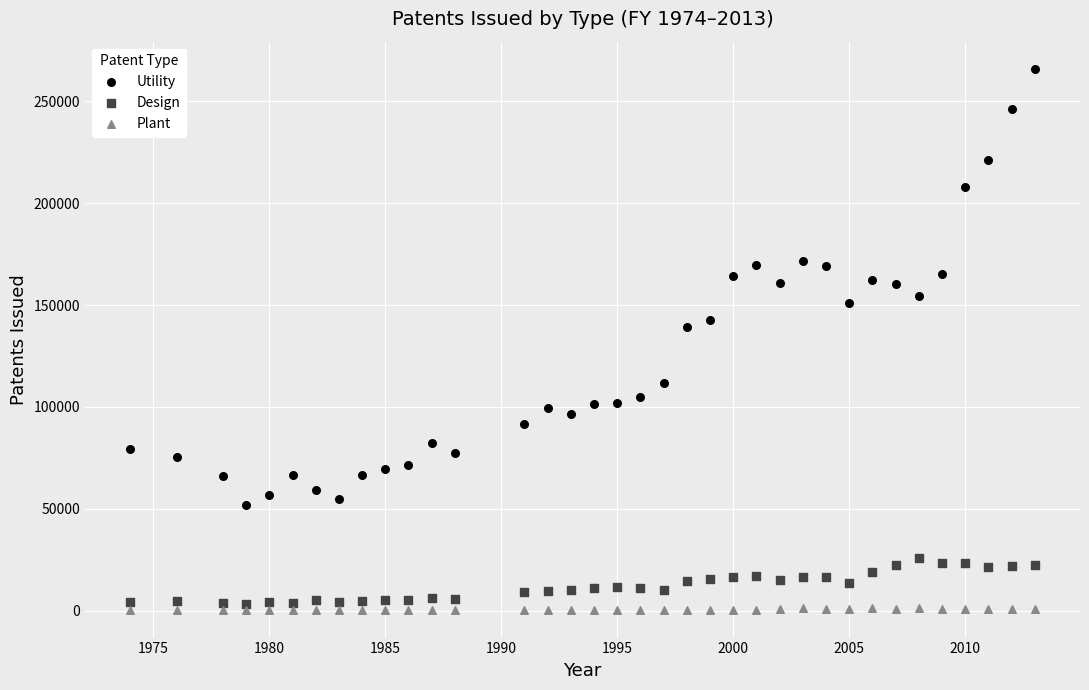

Across all series, what Y value is closest to 133049?

139297